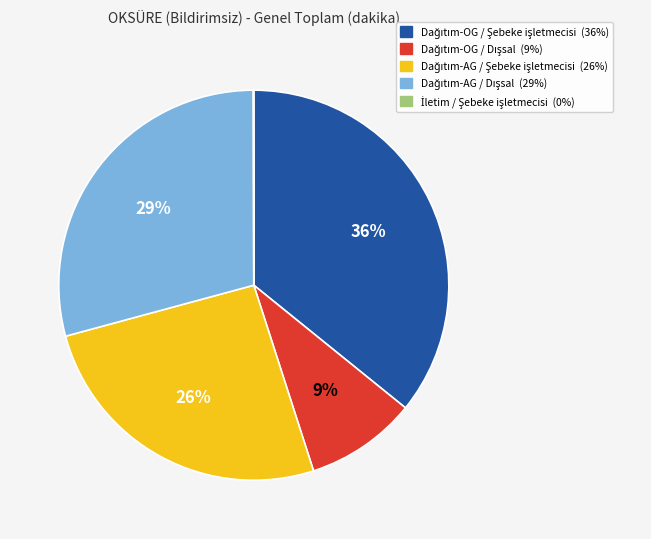

To the nearest percent, what is the average slice percentage?

20%